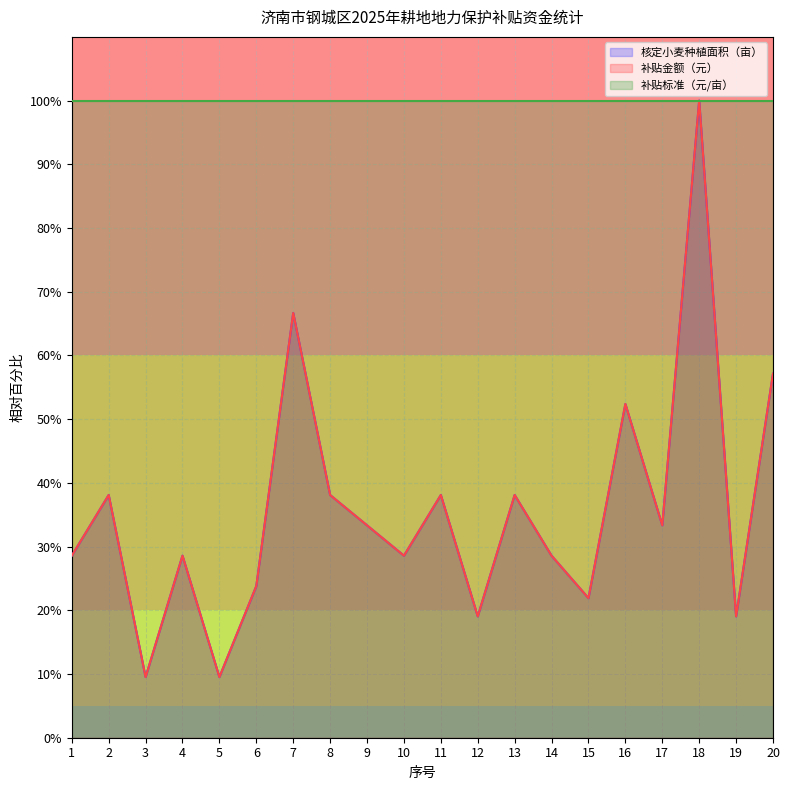

Does the chart display data point markers on the line(s)?

No